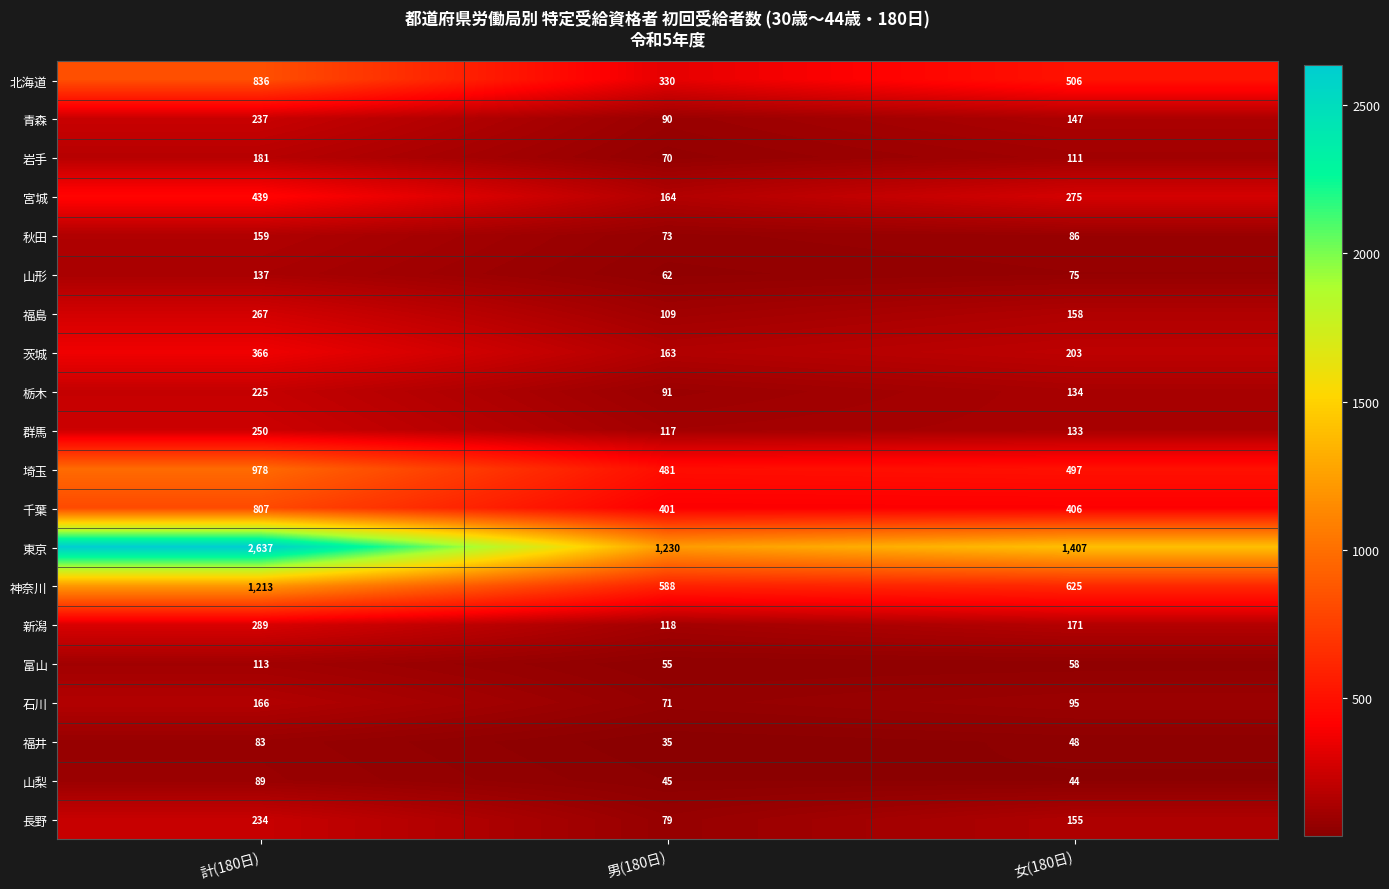

What is the sum of all 福島 values?

534